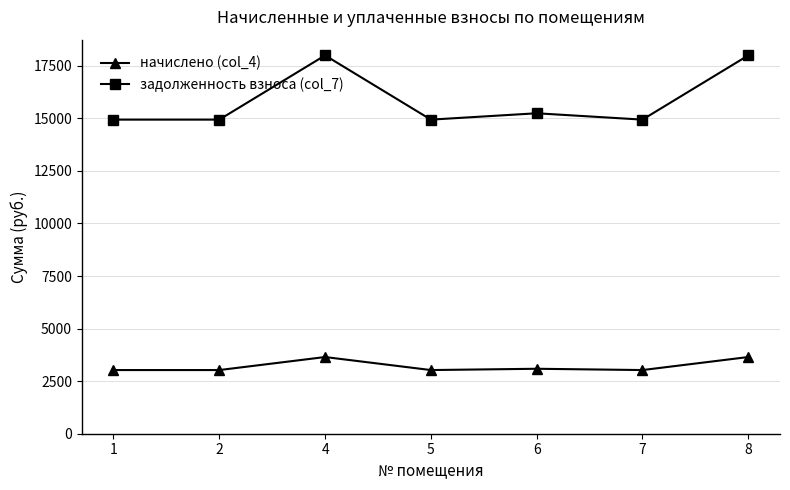

What is the value of the начислено (col_4) point at the 7th from the left?

3646.9